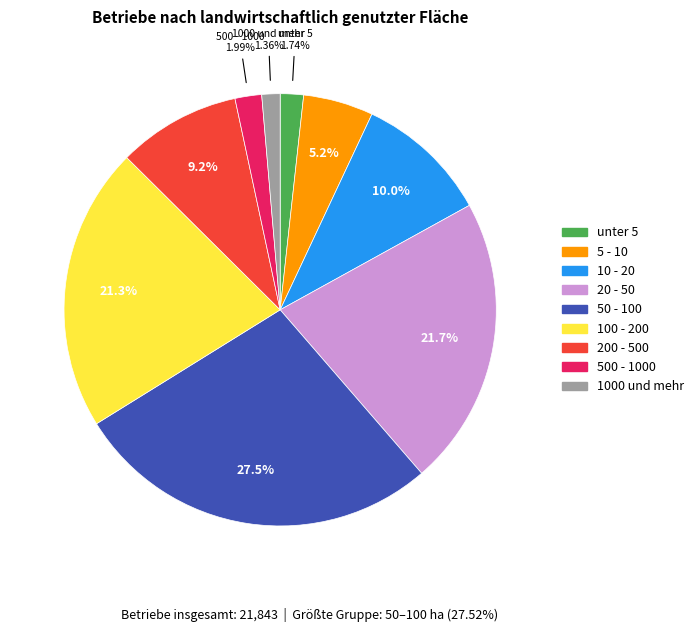

Combined, what portion of the pie is 500 - 1000 and 5 - 10?

7.2%